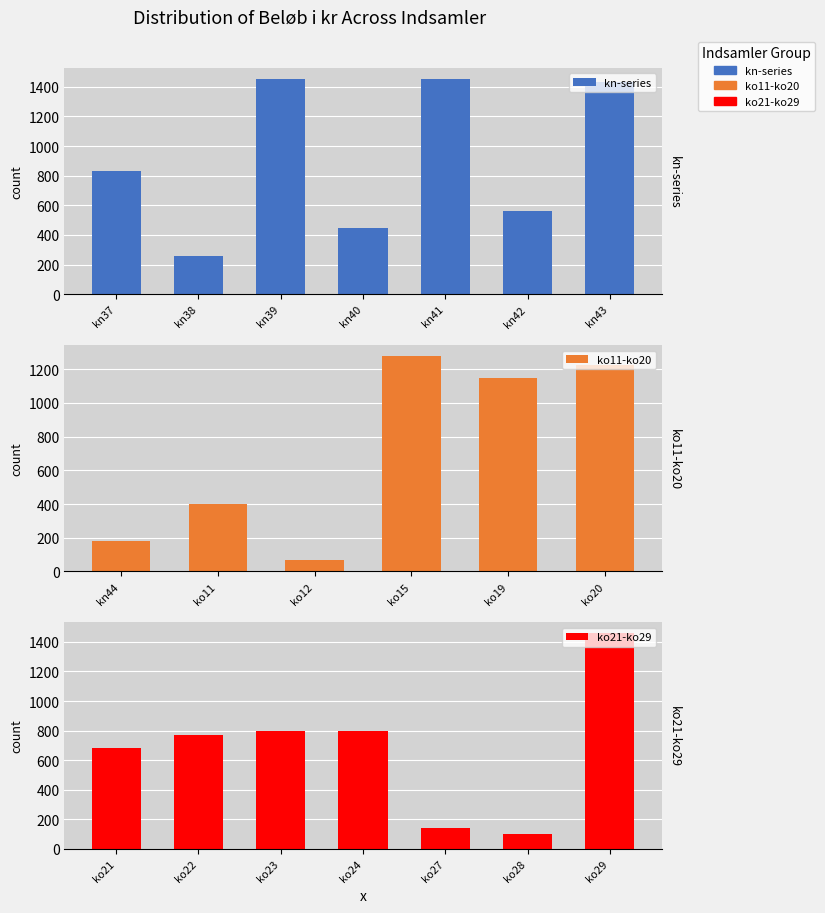

What is the average value?

774.0